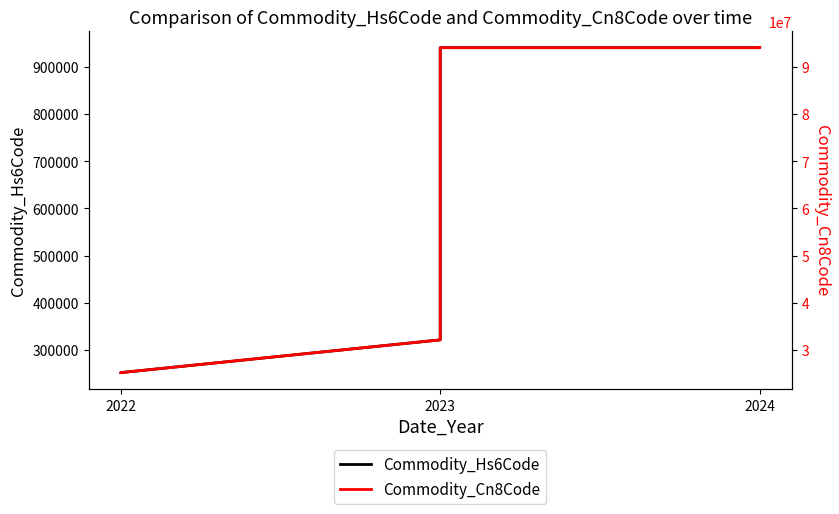

True or false: Commodity_Hs6Code has more than 2 points higher than both neighbors.

False